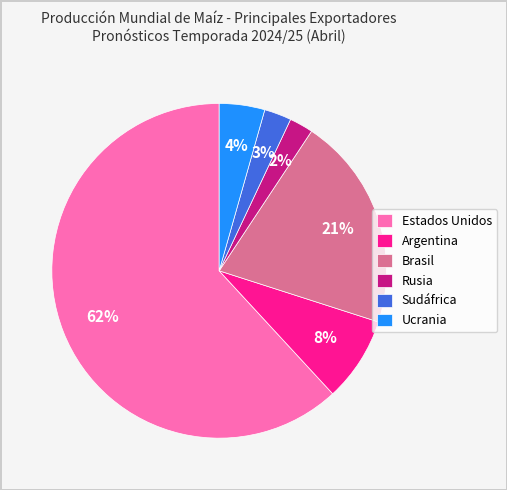

Which slice is the largest?

Estados Unidos